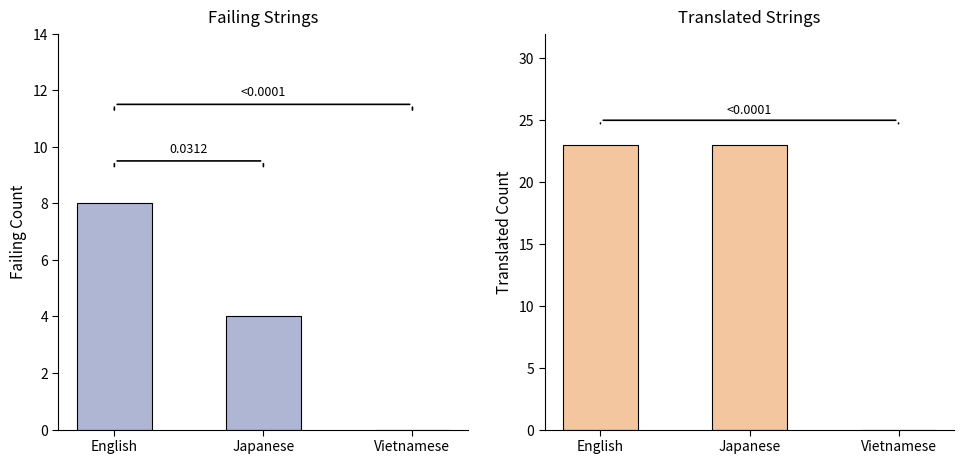

Reading left to right, list all the values displayed in this chart.

failing: 8	4	0
translated: 23	23	0